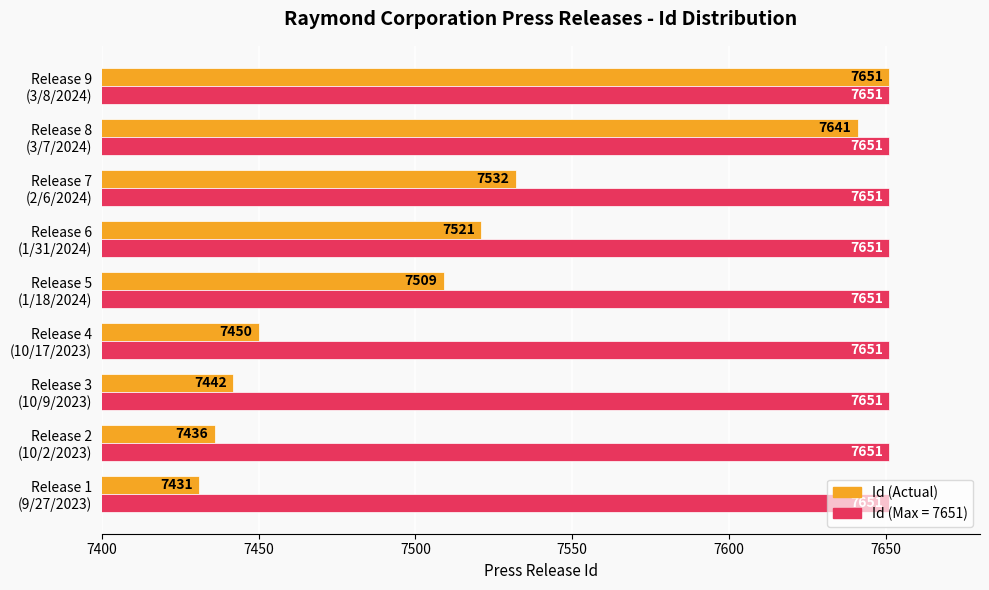

What is the difference between the maximum and second lowest values in the Id (Actual) series?

215